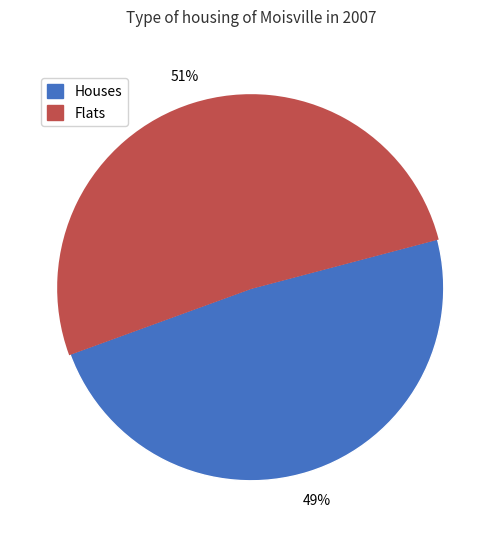

To the nearest percent, what is the average slice percentage?

50%